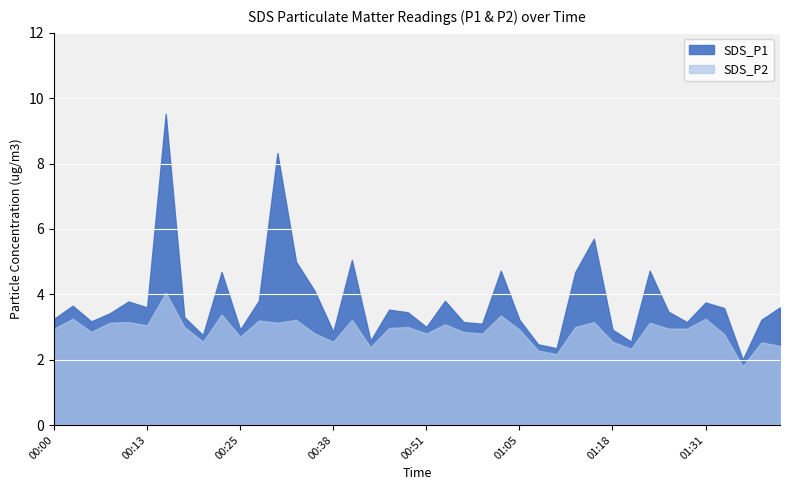

What is the difference between the maximum and second lowest values in the SDS_P1 series?

7.2